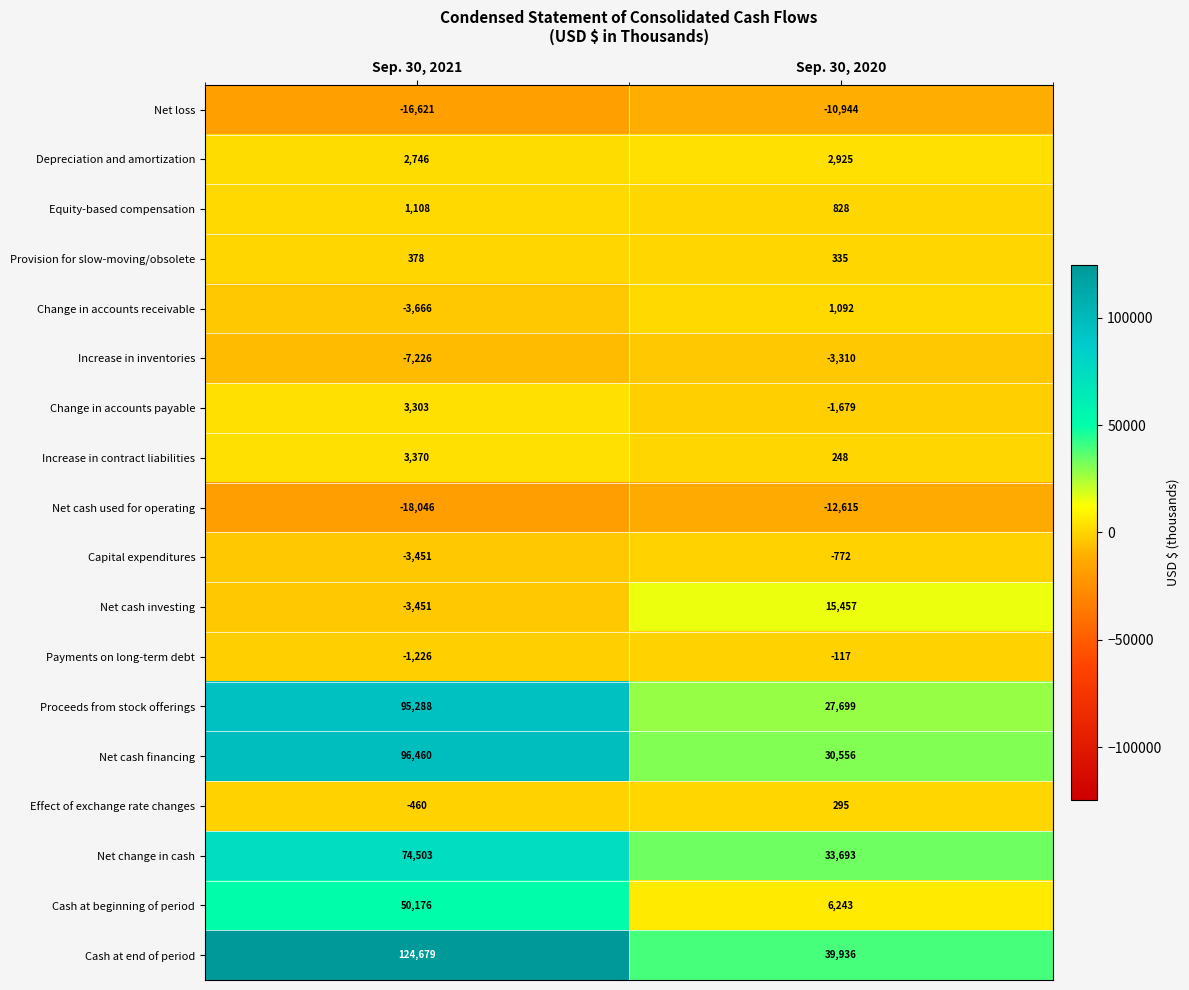

What is the difference between the Net loss values at Sep. 30, 2021 and Sep. 30, 2020?

5677